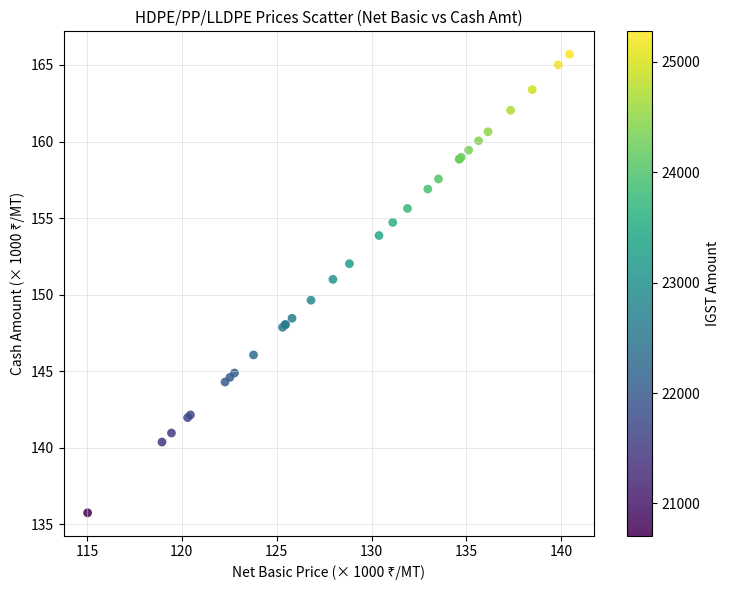

What Y value in the scatter plot is closest to 150?

149.6